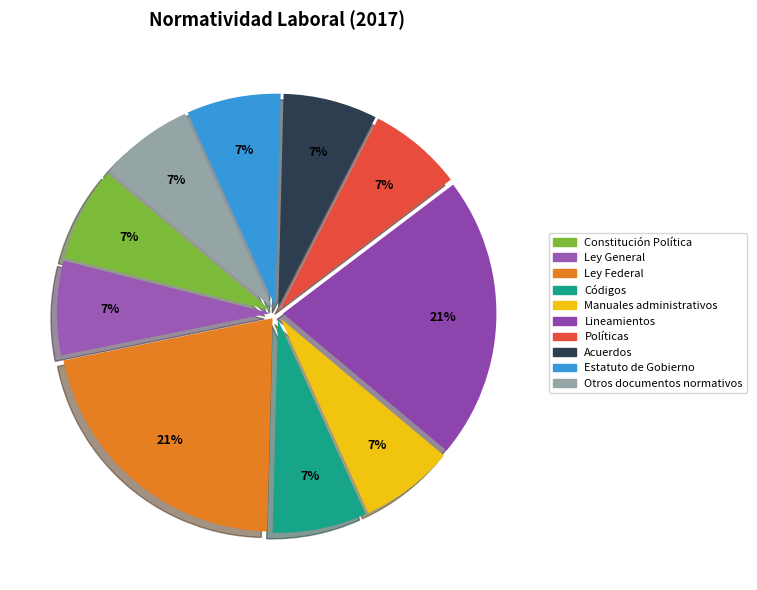

Count the number of slices in the pie.

10